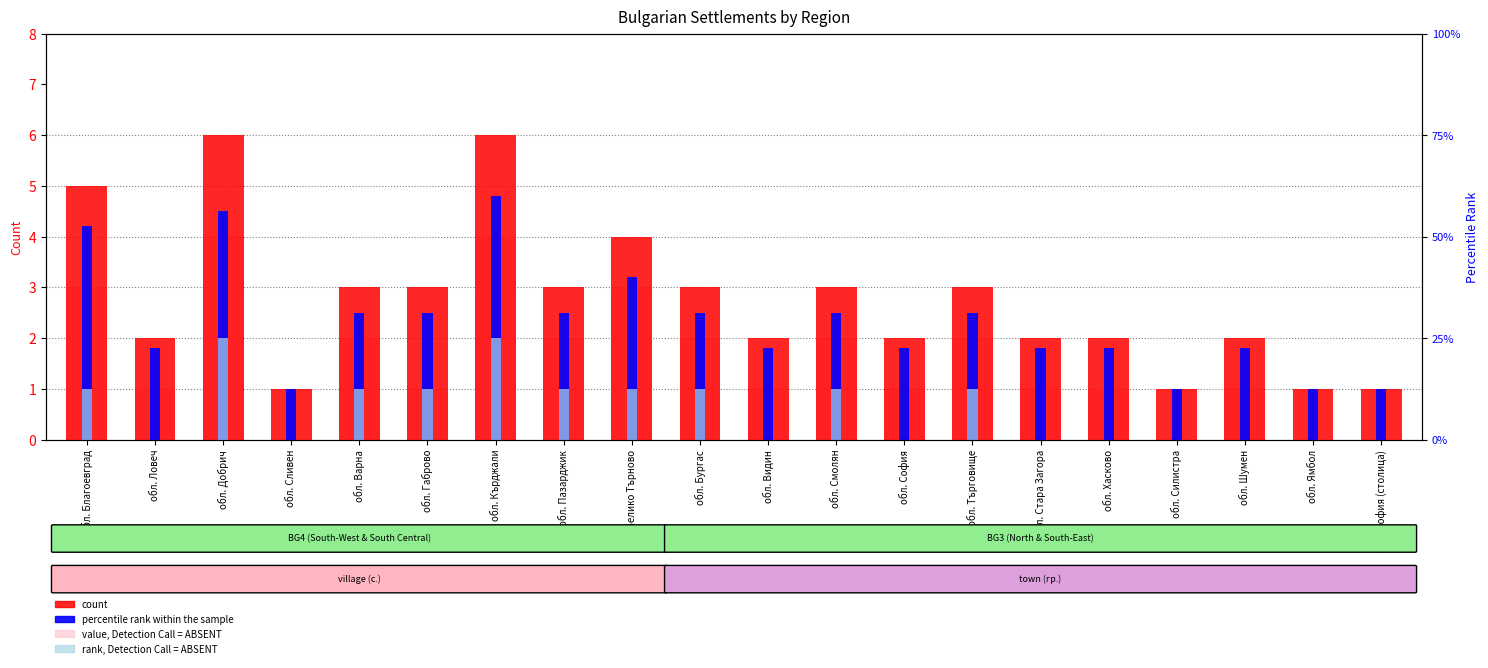

Reading left to right, list all the values displayed in this chart.

count: обл. Благоевград=5.0	обл. Ловеч=2.0	обл. Добрич=6.0	обл. Сливен=1.0	обл. Варна=3.0	обл. Габрово=3.0	обл. Кърджали=6.0	обл. Пазарджик=3.0	обл. Велико Търново=4.0	обл. Бургас=3.0	обл. Видин=2.0	обл. Смолян=3.0	обл. София=2.0	обл. Търговище=3.0	обл. Стара Загора=2.0	обл. Хасково=2.0	обл. Силистра=1.0	обл. Шумен=2.0	обл. Ямбол=1.0	обл. София (столица)=1.0
percentile rank within the sample: обл. Благоевград=4.2	обл. Ловеч=1.8	обл. Добрич=4.5	обл. Сливен=1.0	обл. Варна=2.5	обл. Габрово=2.5	обл. Кърджали=4.8	обл. Пазарджик=2.5	обл. Велико Търново=3.2	обл. Бургас=2.5	обл. Видин=1.8	обл. Смолян=2.5	обл. София=1.8	обл. Търговище=2.5	обл. Стара Загора=1.8	обл. Хасково=1.8	обл. Силистра=1.0	обл. Шумен=1.8	обл. Ямбол=1.0	обл. София (столица)=1.0
value, Detection Call = ABSENT: обл. Благоевград=3.0	обл. Ловеч=1.0	обл. Добрич=4.0	обл. Сливен=0.0	обл. Варна=2.0	обл. Габрово=1.0	обл. Кърджали=4.0	обл. Пазарджик=2.0	обл. Велико Търново=3.0	обл. Бургас=2.0	обл. Видин=1.0	обл. Смолян=2.0	обл. София=1.0	обл. Търговище=2.0	обл. Стара Загора=1.0	обл. Хасково=1.0	обл. Силистра=0.0	обл. Шумен=1.0	обл. Ямбол=0.0	обл. София (столица)=0.0
rank, Detection Call = ABSENT: обл. Благоевград=1.0	обл. Ловеч=0.0	обл. Добрич=2.0	обл. Сливен=0.0	обл. Варна=1.0	обл. Габрово=1.0	обл. Кърджали=2.0	обл. Пазарджик=1.0	обл. Велико Търново=1.0	обл. Бургас=1.0	обл. Видин=0.0	обл. Смолян=1.0	обл. София=0.0	обл. Търговище=1.0	обл. Стара Загора=0.0	обл. Хасково=0.0	обл. Силистра=0.0	обл. Шумен=0.0	обл. Ямбол=0.0	обл. София (столица)=0.0